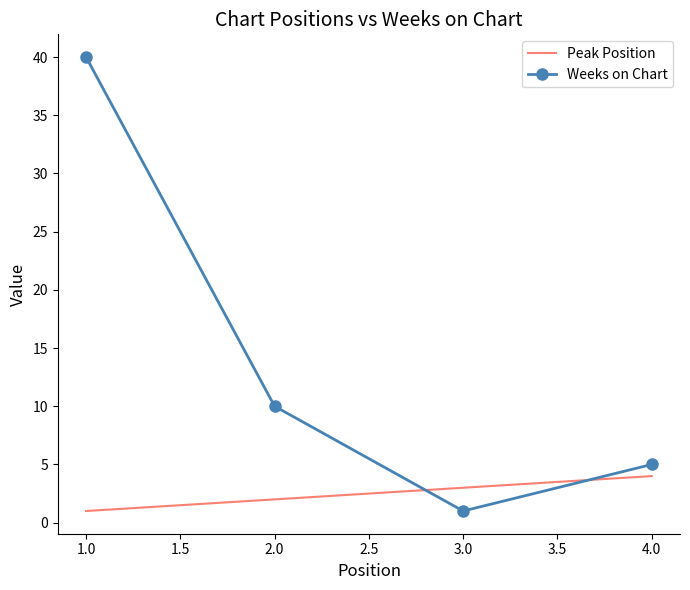

Count the number of data series in this chart.

2